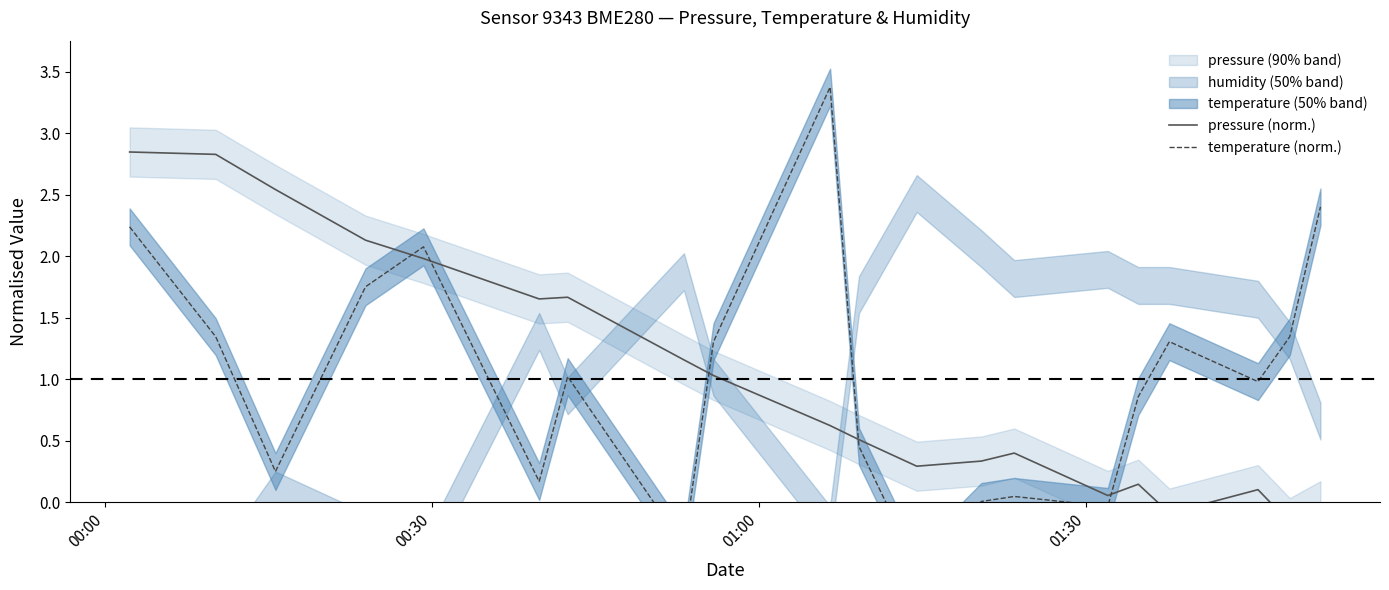

At 00:00, list the series in order from largest to smallest.

pressure (norm.), temperature (norm.)